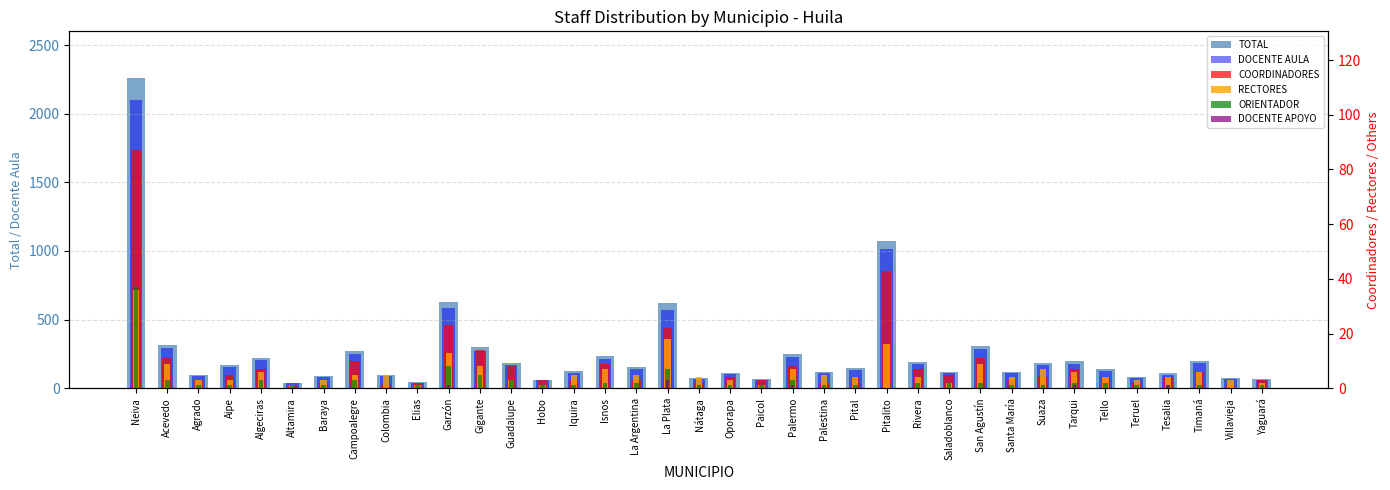

Is it true that DOCENTE APOYO equals 2 at Palestina?

False